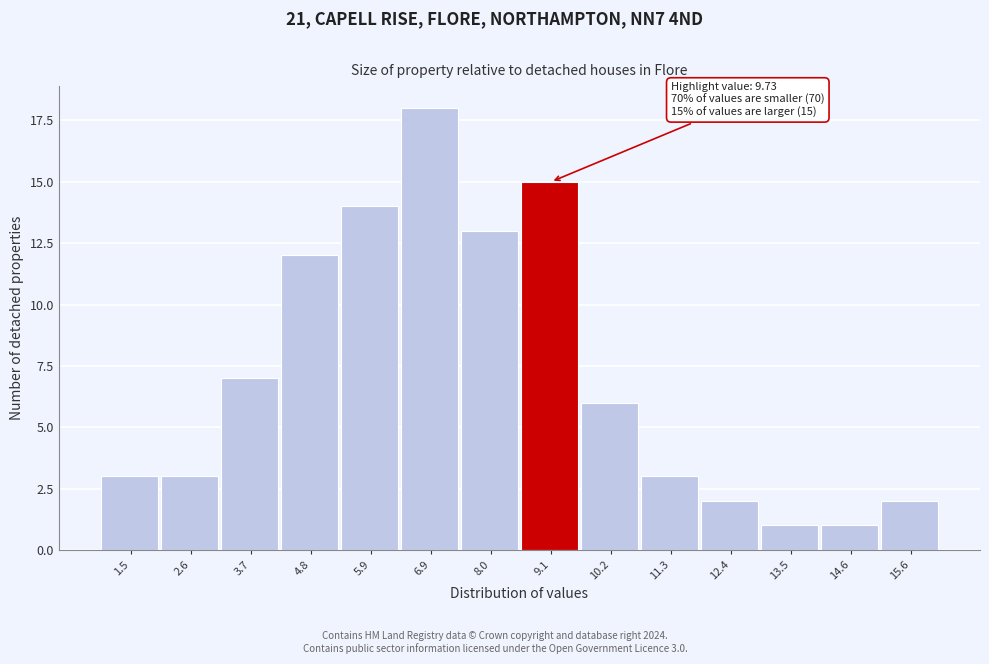

Reading left to right, extract all data points from this chart.

3	3	7	12	14	18	13	15	6	3	2	1	1	2